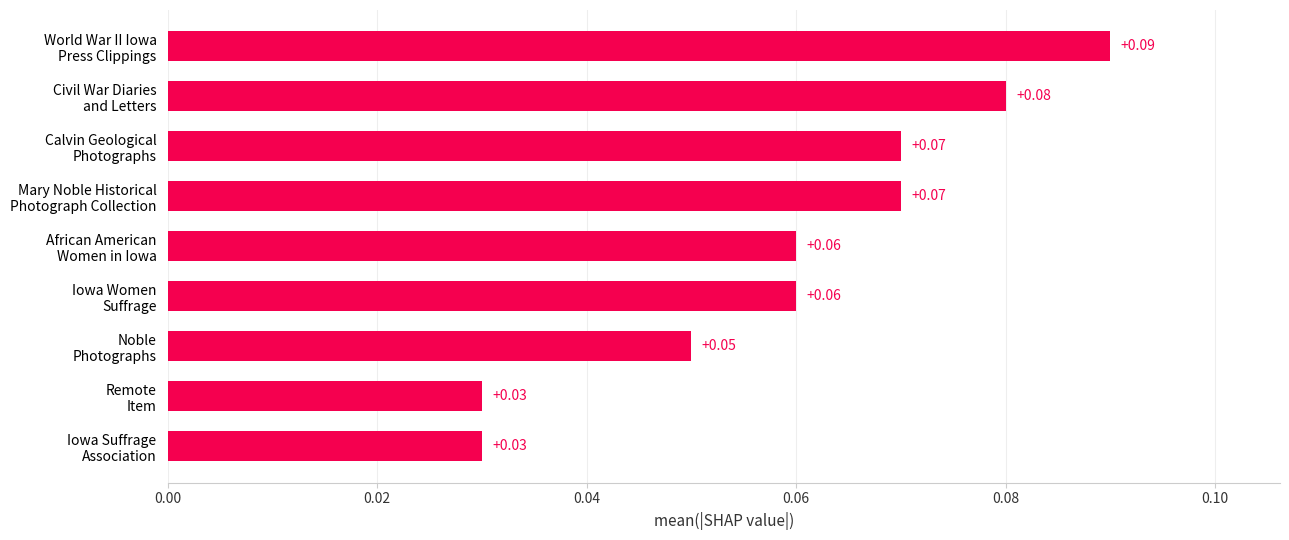

What is the sum of all values?

0.5